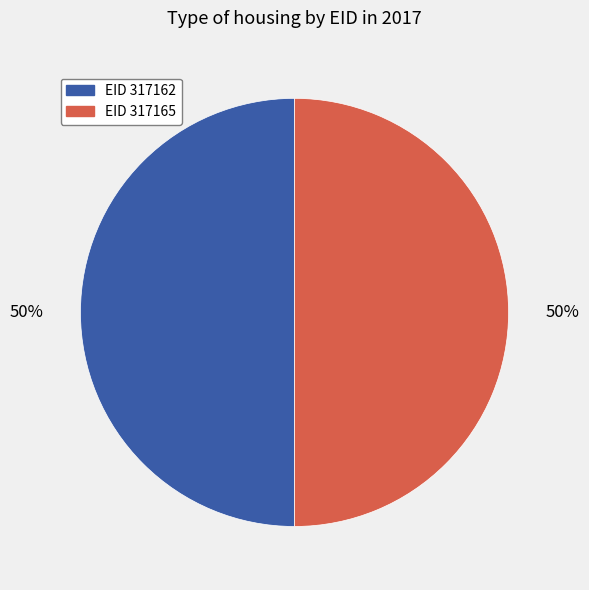

The EID 317165 slice represents 50% of the pie. True or false?

True